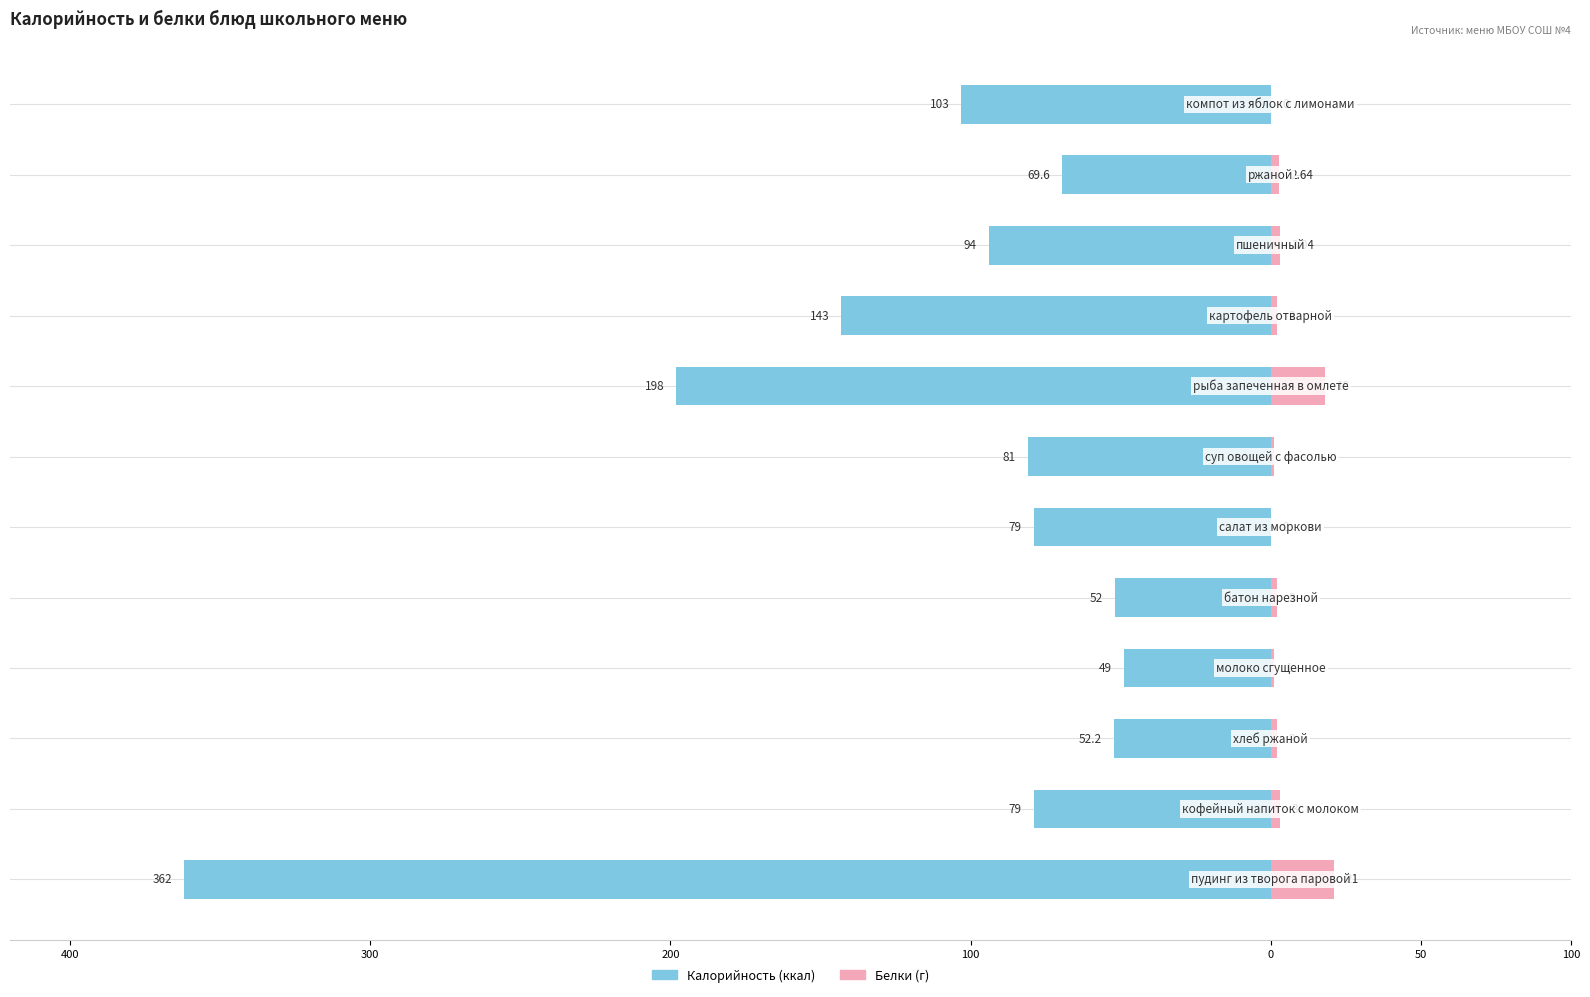

At how many categories does at least one series exceed -169?

12